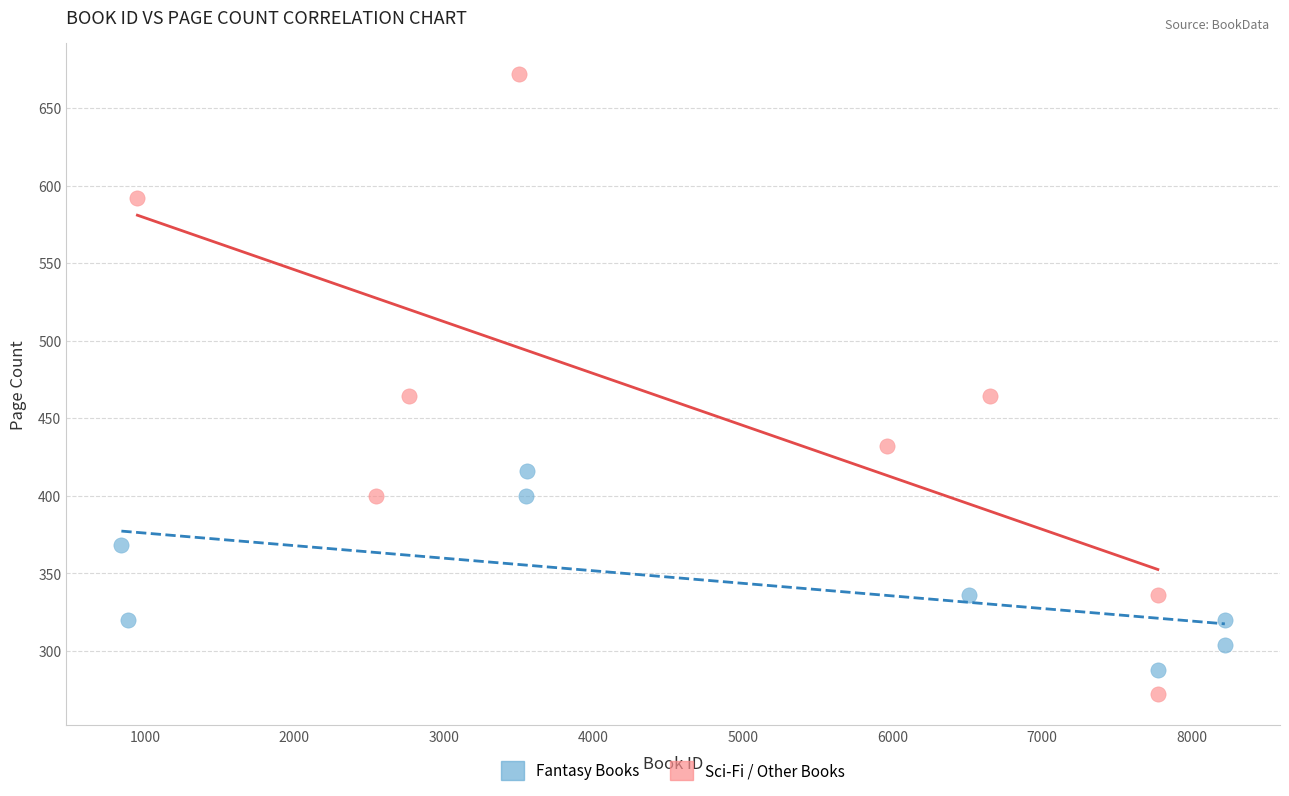

Which series has the widest spread of Y values?

Sci-Fi / Other Books